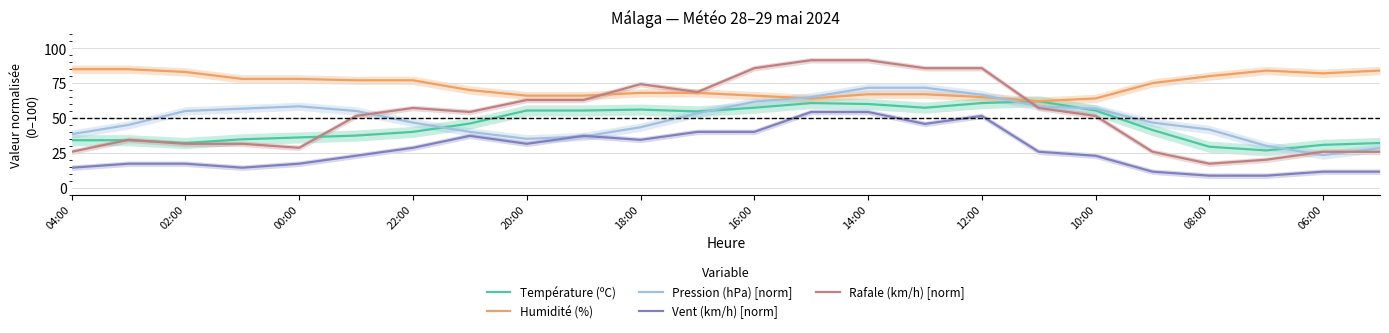

What is the value of the Rafale (km/h) [norm] point at the 12th from the left?

68.6